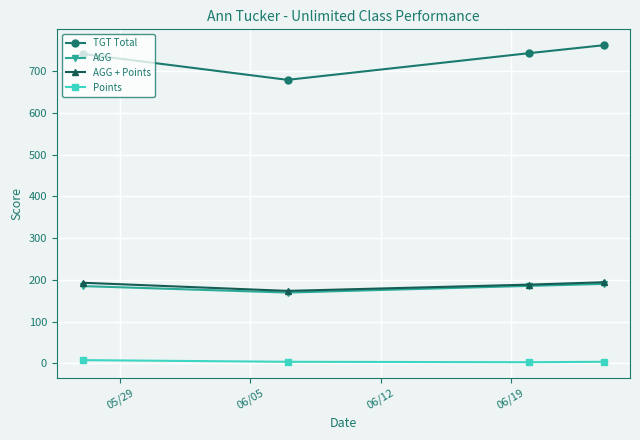

True or false: Points and AGG intersect in this chart.

False